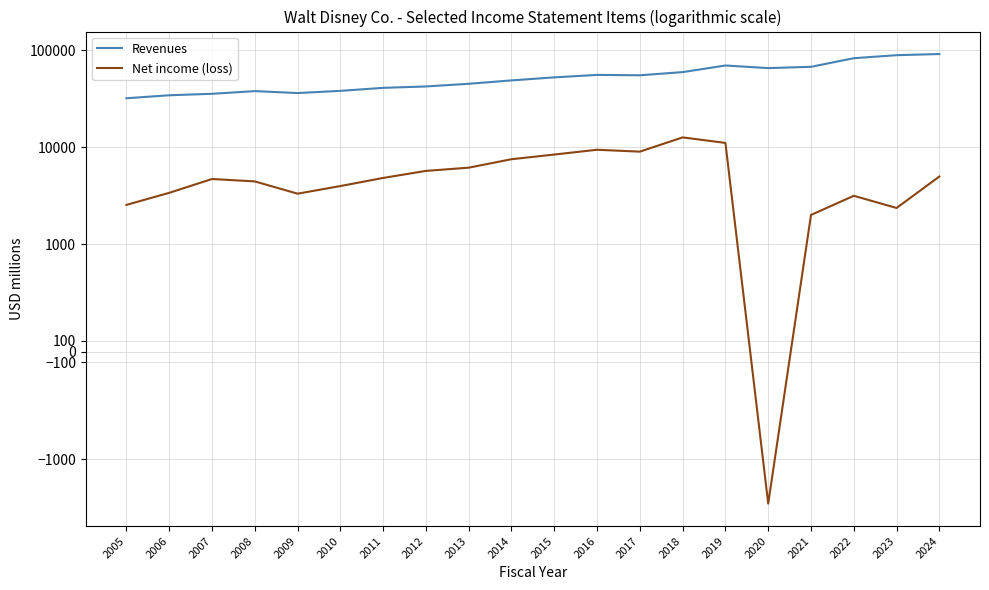

What is the highest value of the Net income (loss) series?

12598